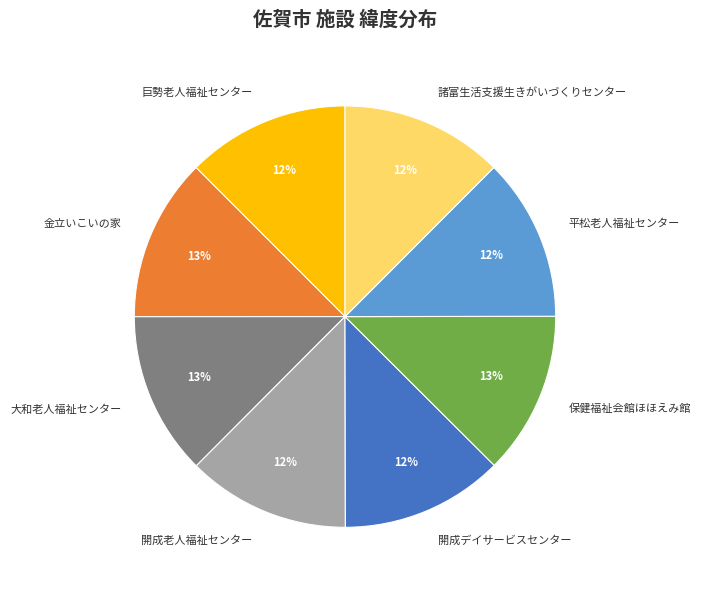

Does 諸富生活支援生きがいづくりセンター represent more than half of the total?

No